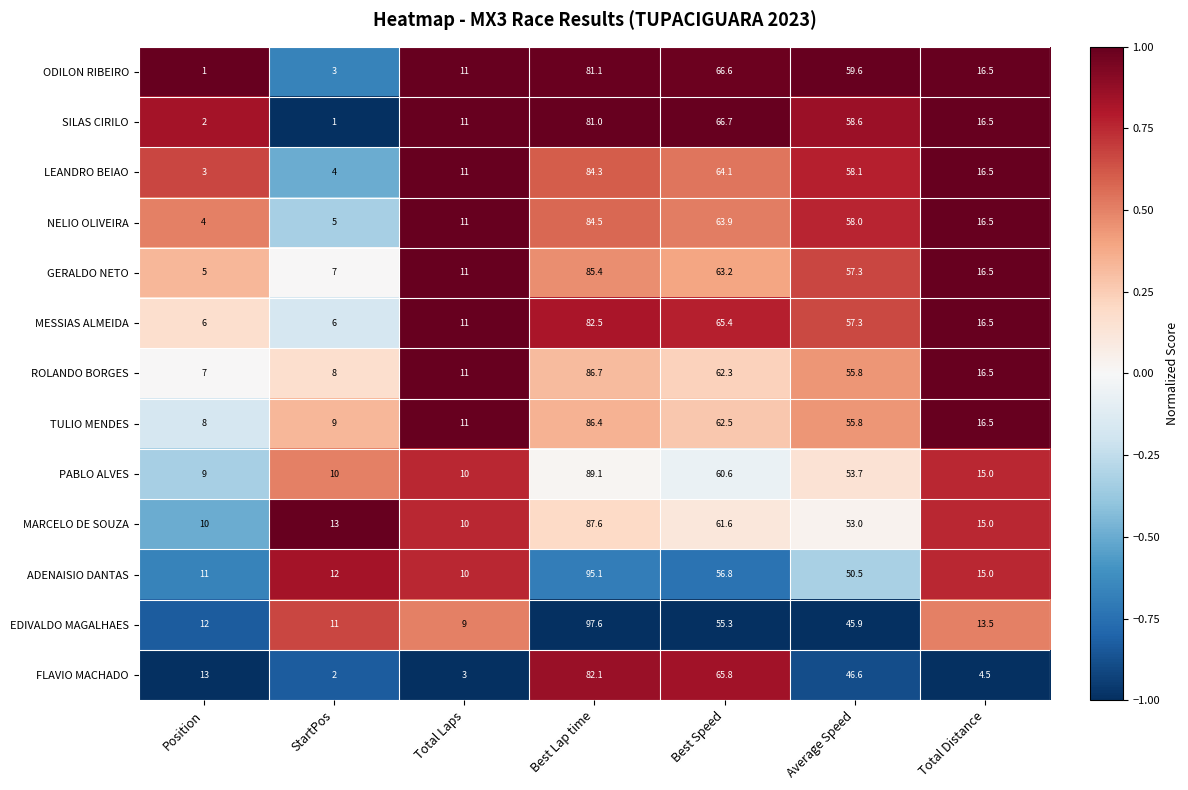

What is the average value of the PABLO ALVES series?

35.3